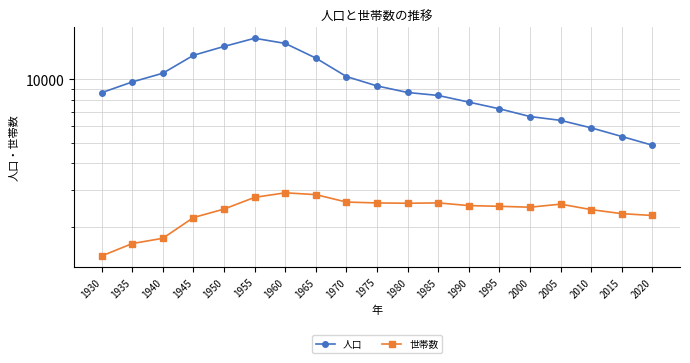

What is the spread (max minus min) of values at 1940?

8925